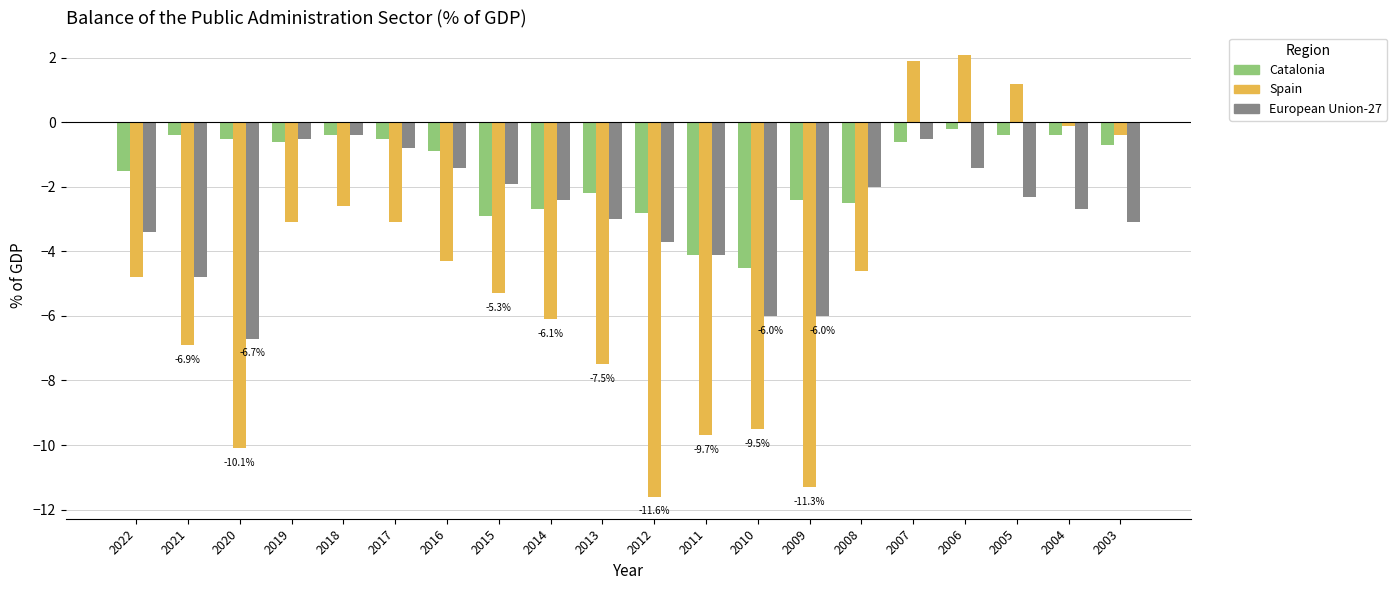

How many groups of bars are there?

20